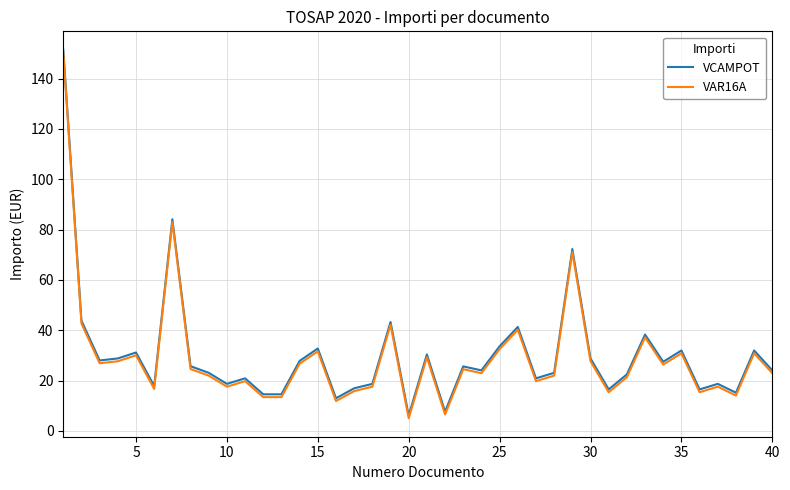

How many values in the VAR16A series are below 24?

20